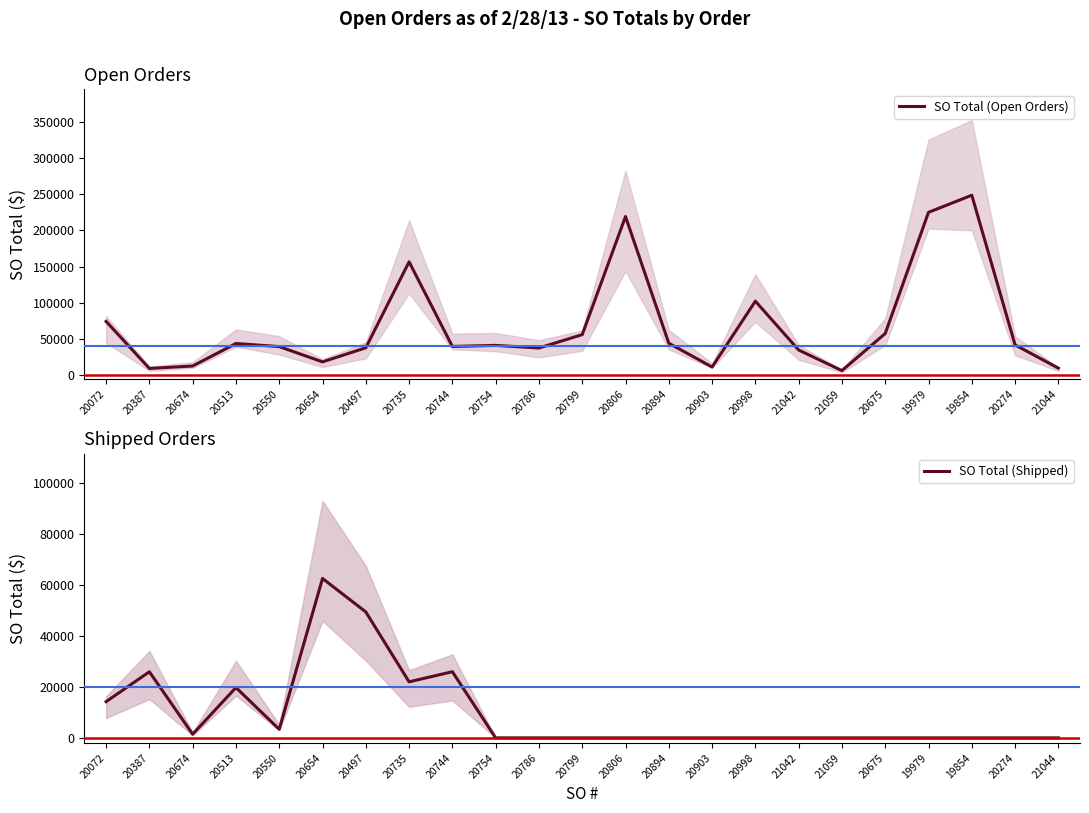

Does the chart have visible grid lines?

No